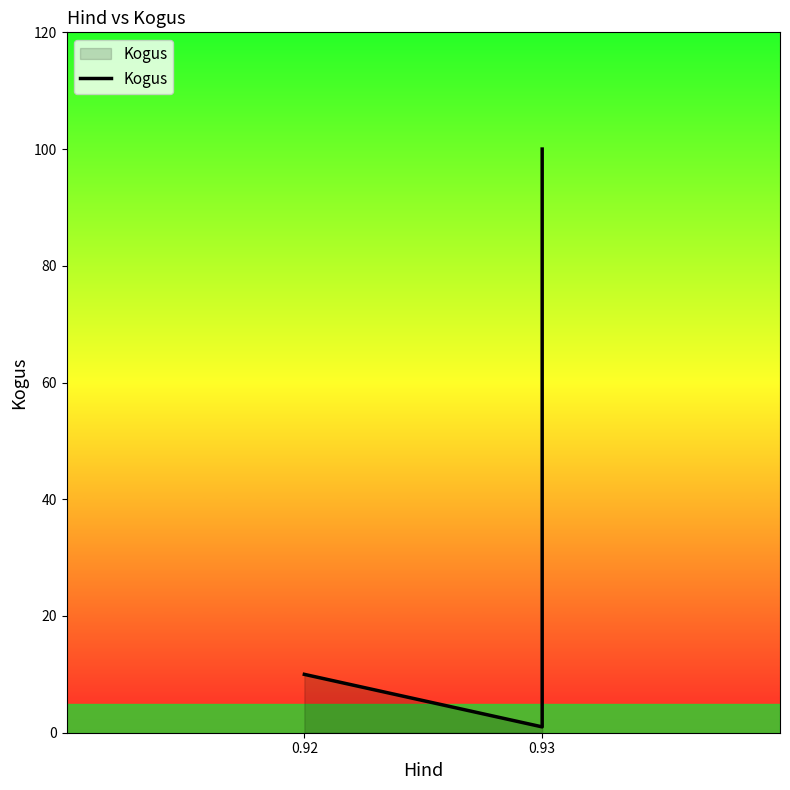

What is the difference between the maximum and minimum values?

99